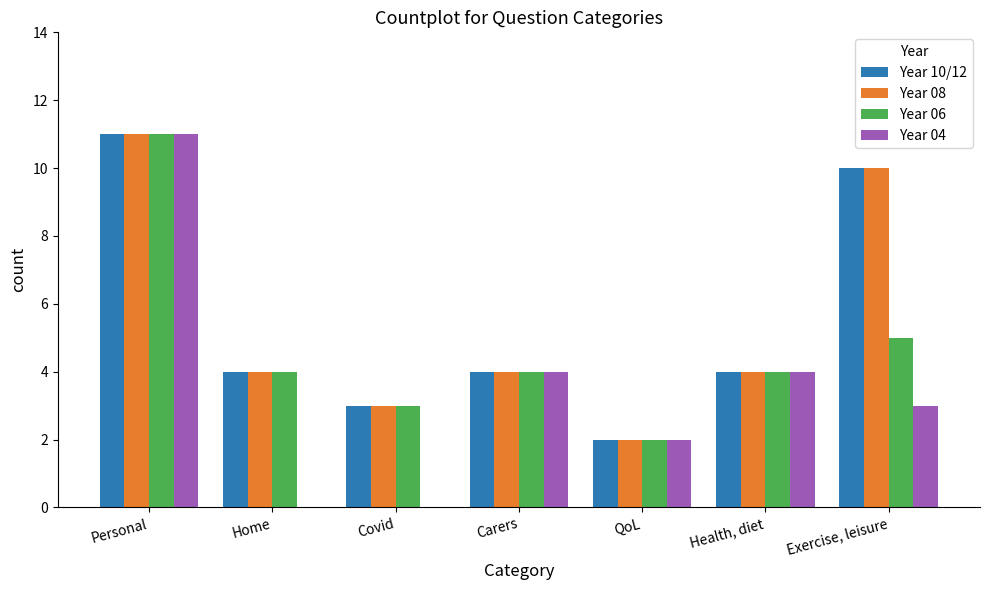

Is the value of Year 04 at Covid greater than the value of Year 10/12 at Carers?

No